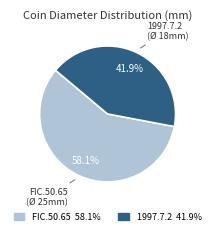

Which category accounts for the majority?

FIC.50.65